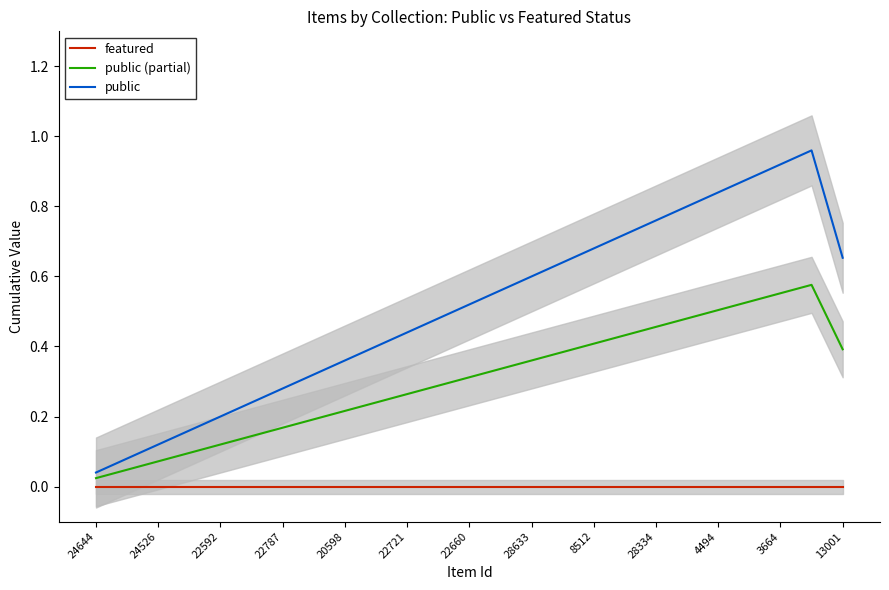

Reading right to left, transcribe all the data shown in this chart.

featured: 0.0	0.0	0.0	0.0	0.0	0.0	0.0	0.0	0.0	0.0	0.0	0.0	0.0	0.0	0.0	0.0	0.0	0.0	0.0	0.0	0.0	0.0	0.0	0.0	0.0
public (partial): 0.4	0.6	0.6	0.5	0.5	0.5	0.5	0.4	0.4	0.4	0.4	0.3	0.3	0.3	0.3	0.2	0.2	0.2	0.2	0.1	0.1	0.1	0.1	0.0	0.0
public: 0.7	1.0	0.9	0.9	0.8	0.8	0.8	0.7	0.7	0.6	0.6	0.6	0.5	0.5	0.4	0.4	0.4	0.3	0.3	0.2	0.2	0.2	0.1	0.1	0.0